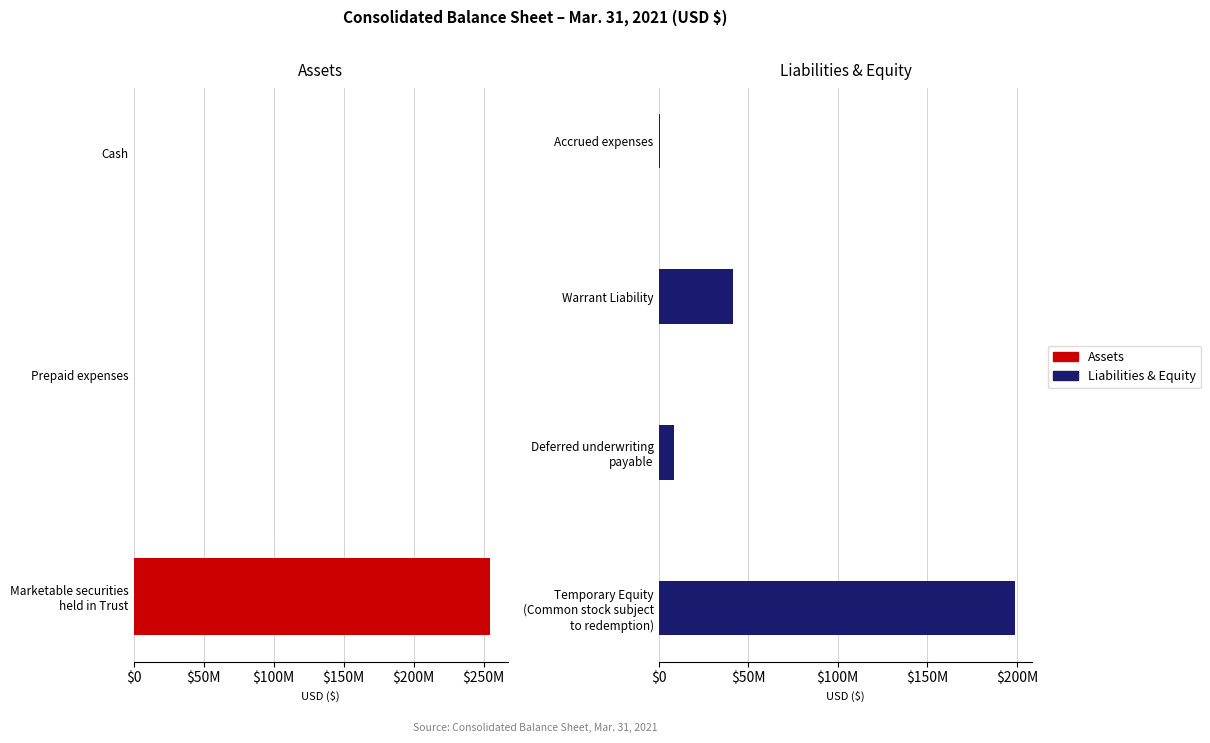

Which series has the largest total across all categories?

Assets